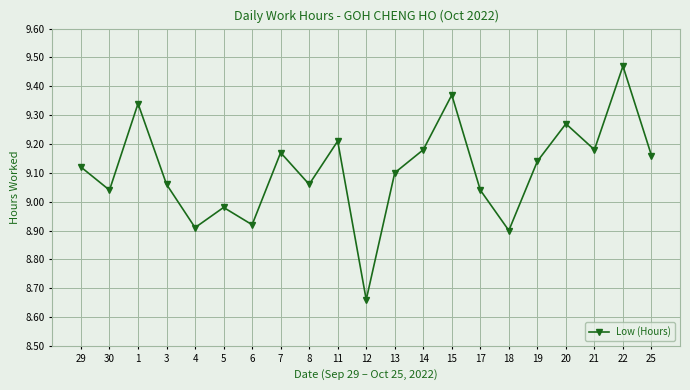

Which category has the lowest value across all series?

12